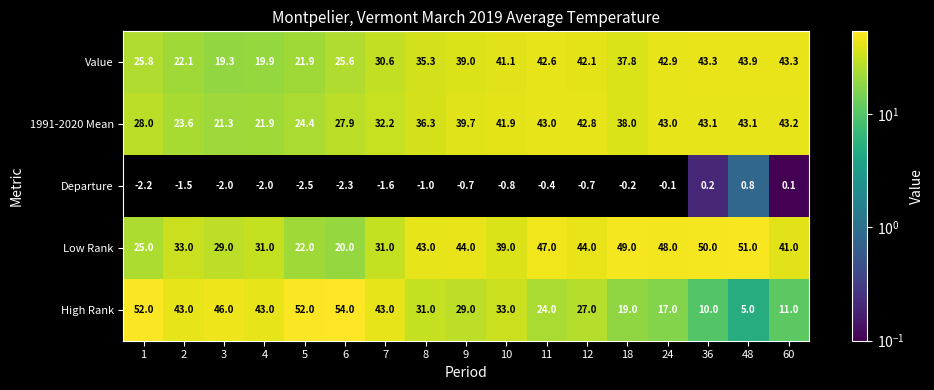

At which label is Departure closest to 0?

24